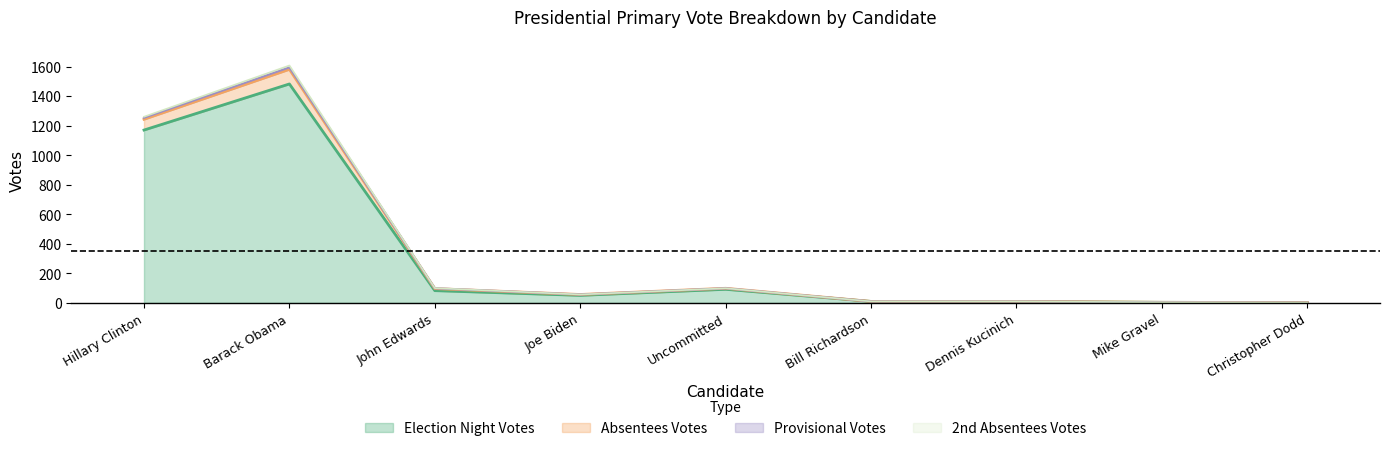

Is the value of Election Night Votes at Barack Obama greater than the value of Absentees Votes at Uncommitted?

Yes